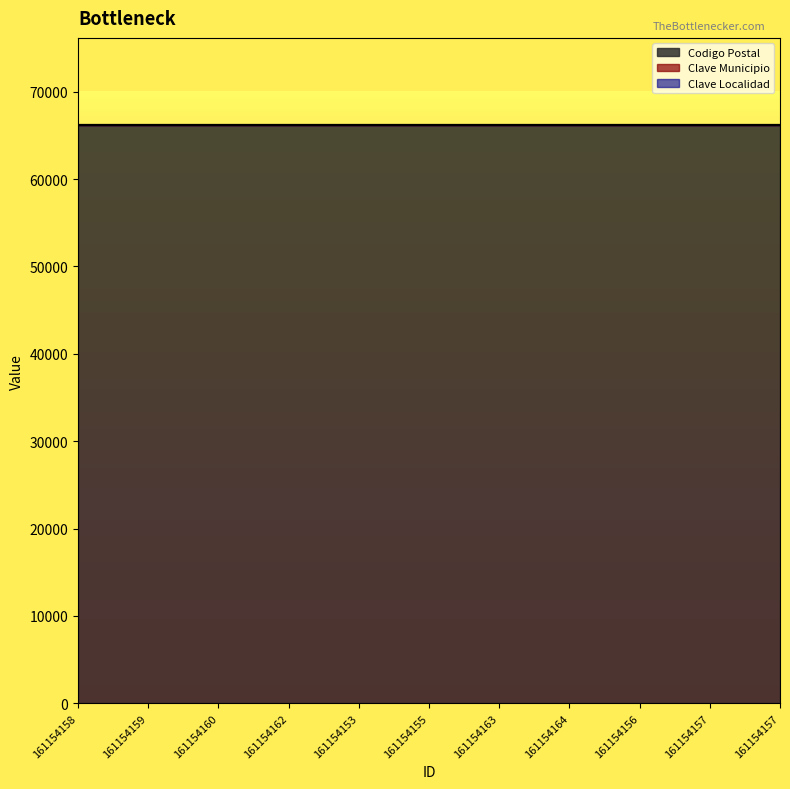

What is the label of the 9th point from the right?

161154160